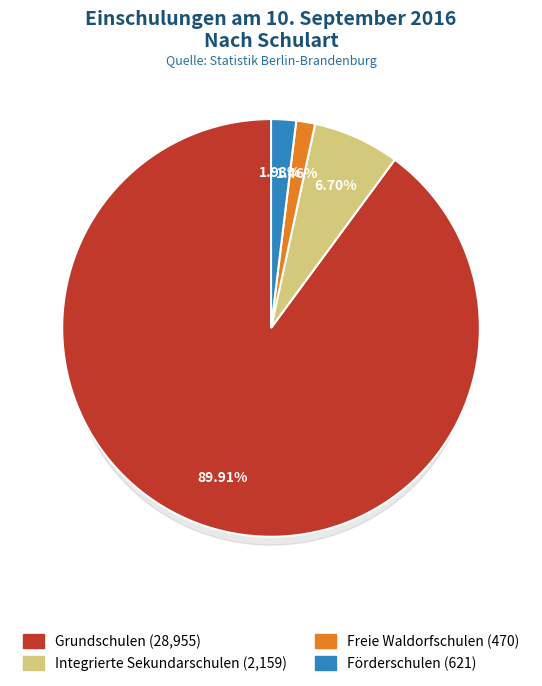

What is the largest slice in the pie chart?

Grundschulen